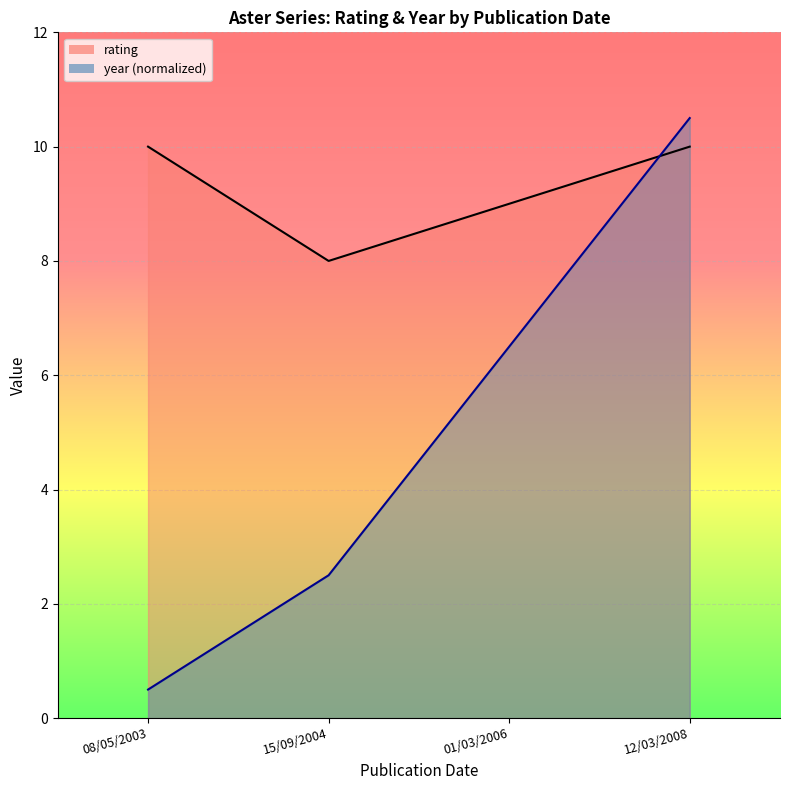

Which label corresponds to the smallest value in the chart?

08/05/2003